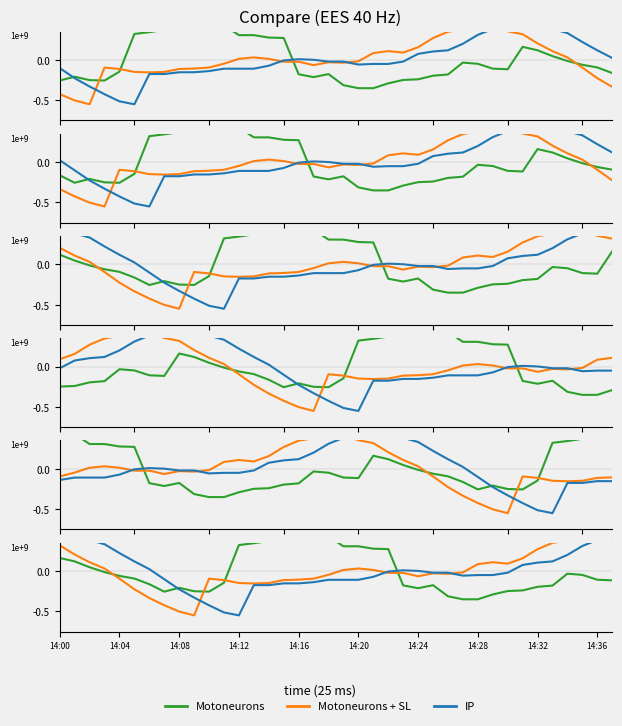

Is it true that Motoneurons + SL equals 0.4 at 37?

True